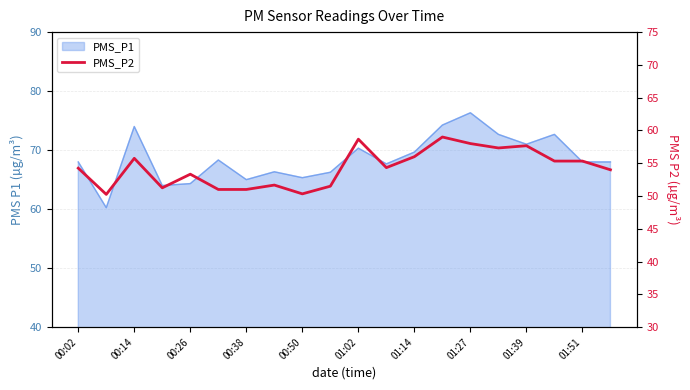

Is it true that the value at 01:14 is 56.0?

True